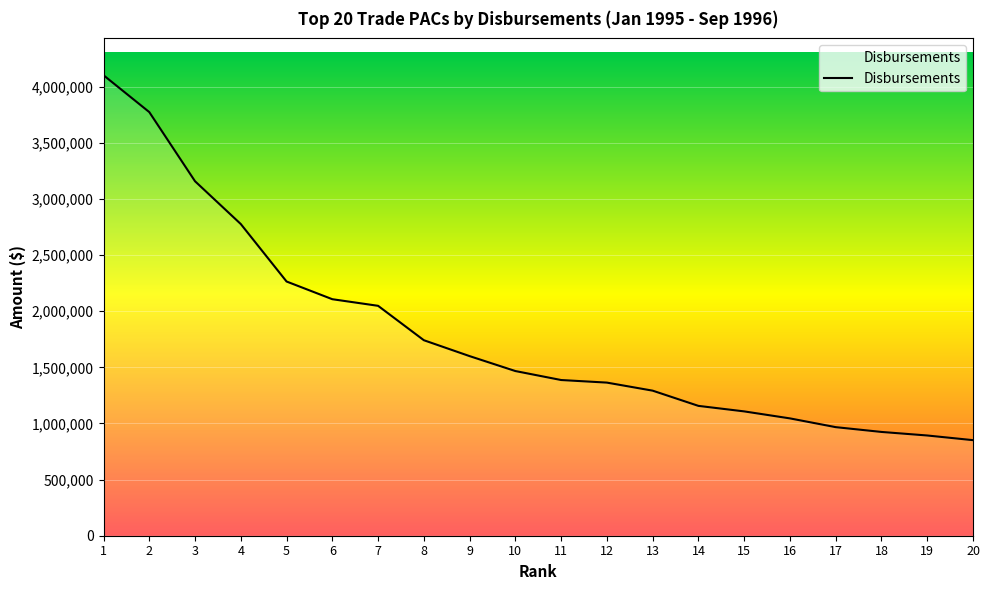

What is the smallest value displayed?

851297